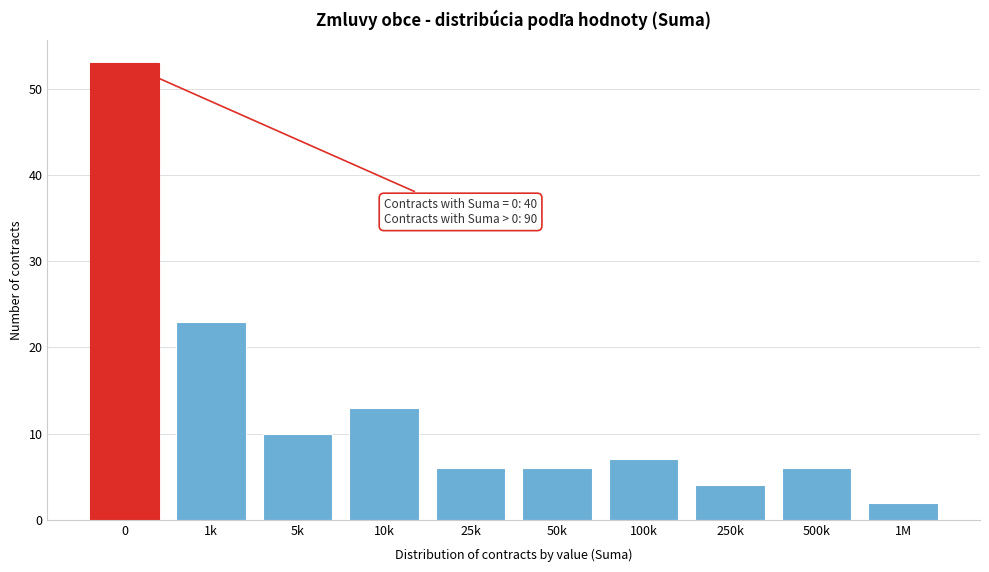

Reading left to right, list all the values displayed in this chart.

53	23	10	13	6	6	7	4	6	2